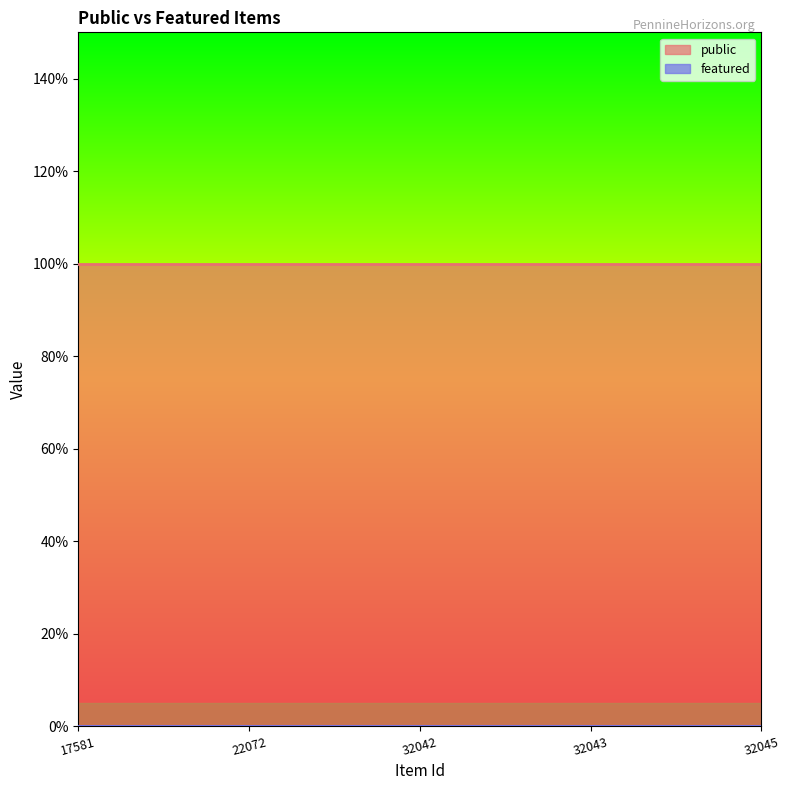

Does the chart have visible grid lines?

No